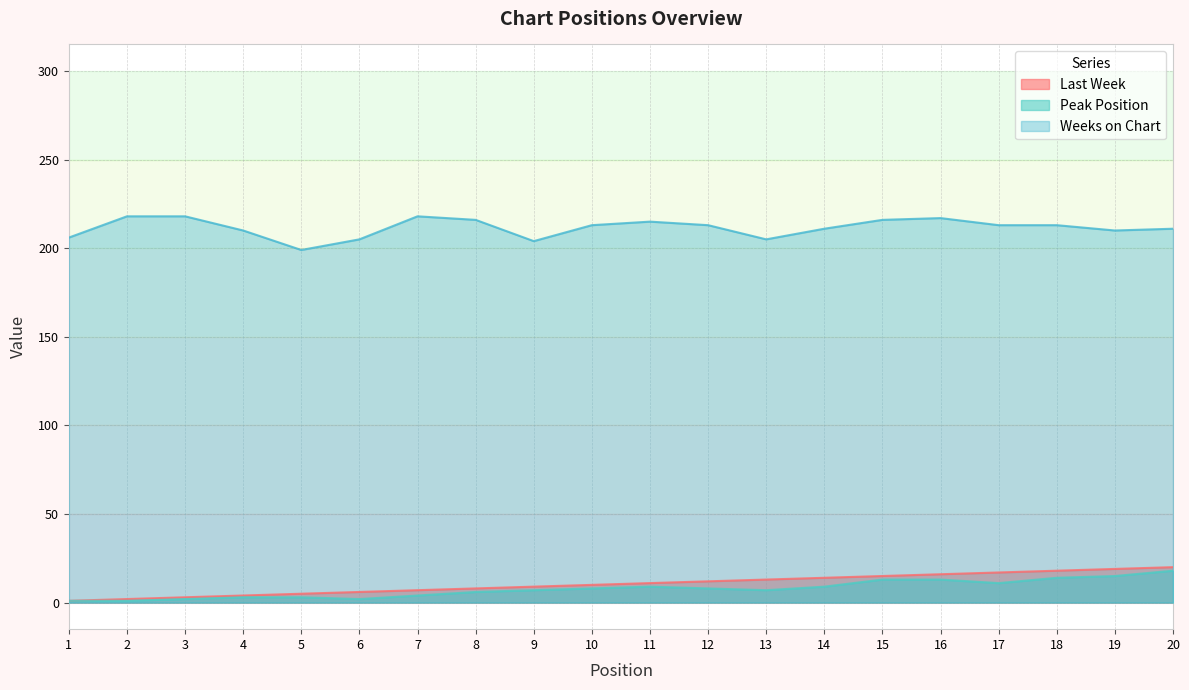

Which category has the lowest value in the Last Week series?

1